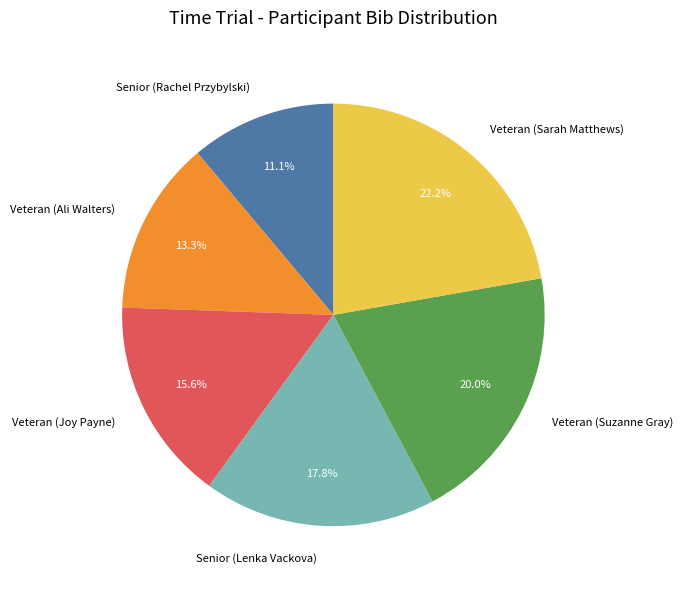

What portion of the pie excludes Senior (Lenka Vackova)?

82.2%